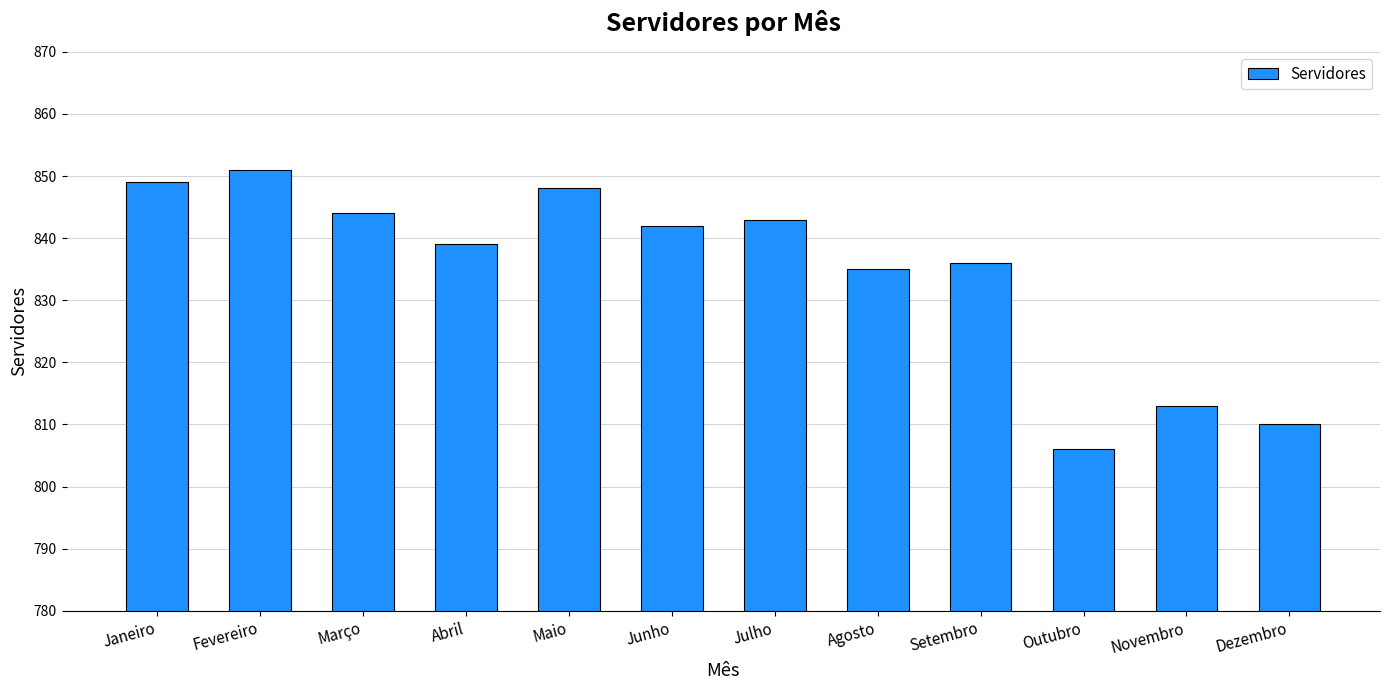

At which category does the chart reach its minimum across all series?

Outubro